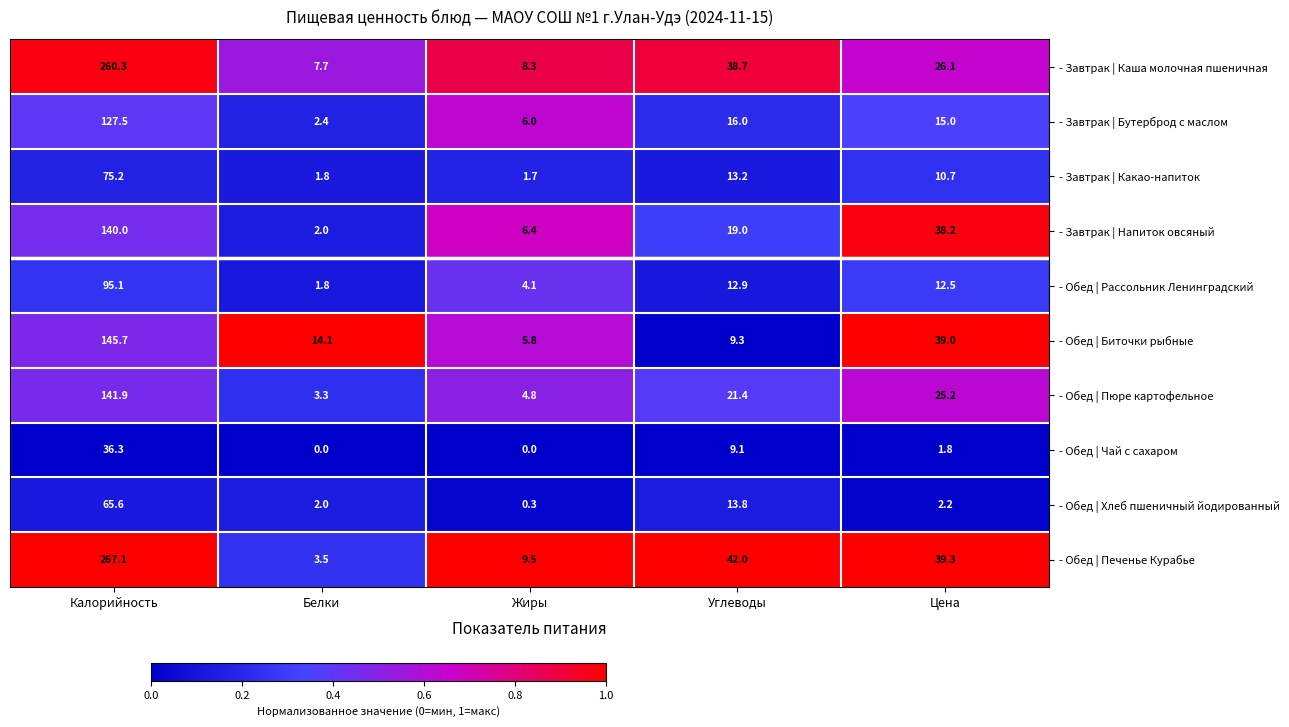

What is the spread (max minus min) of values at Жиры?

9.5